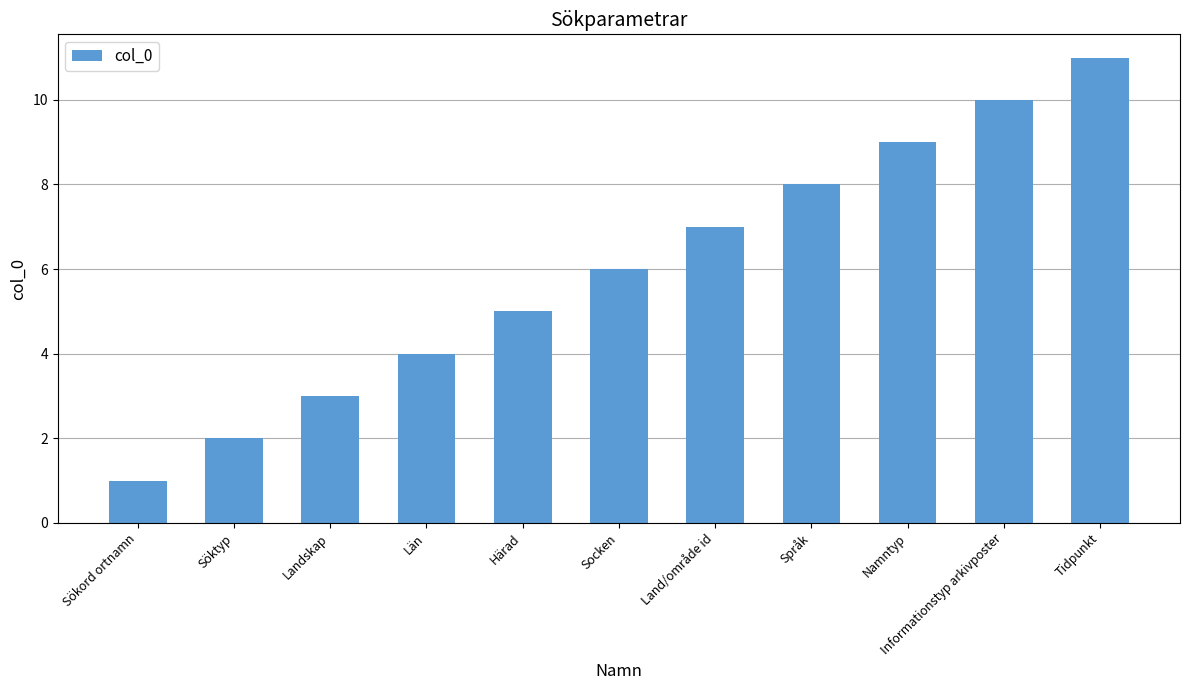

The value at Socken is 3. True or false?

False